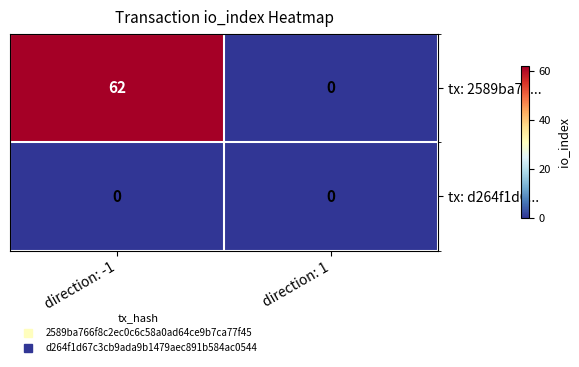

List the series in order of their peak value, highest first.

tx: 2589ba76..., tx: d264f1d6...